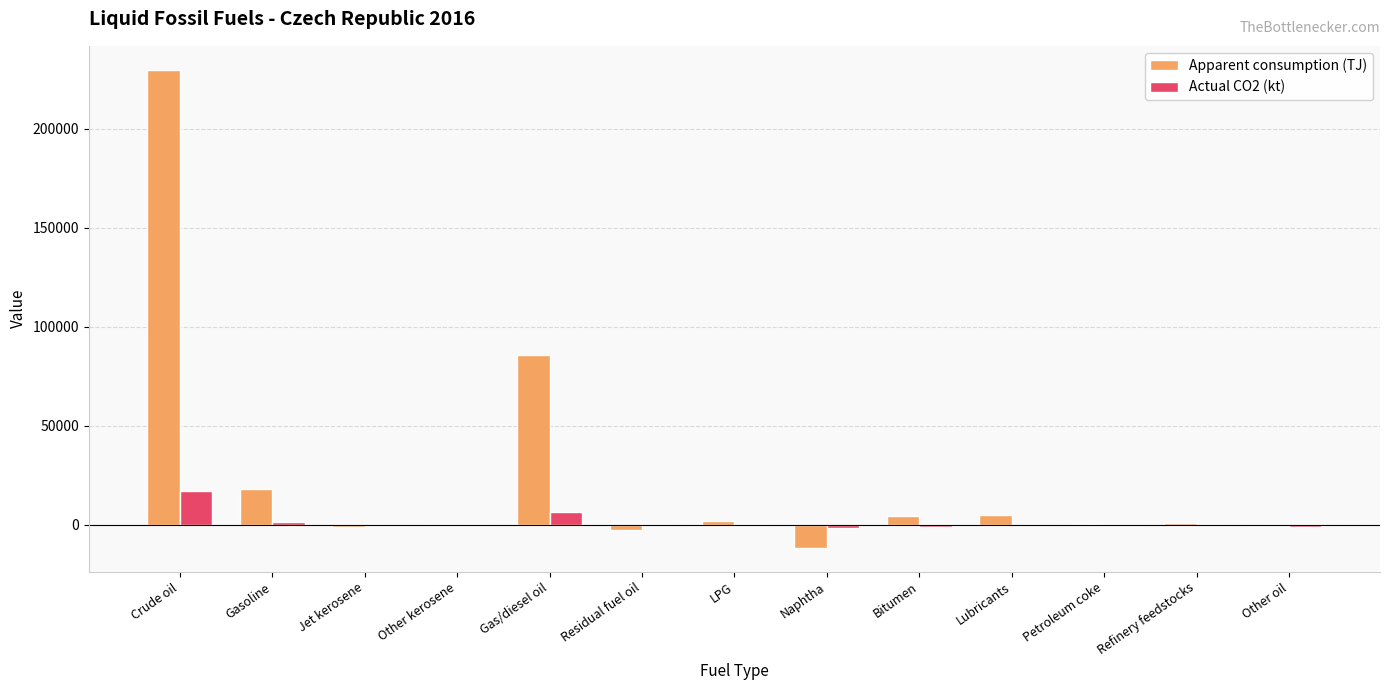

At which category is the sum across all series the highest?

Crude oil